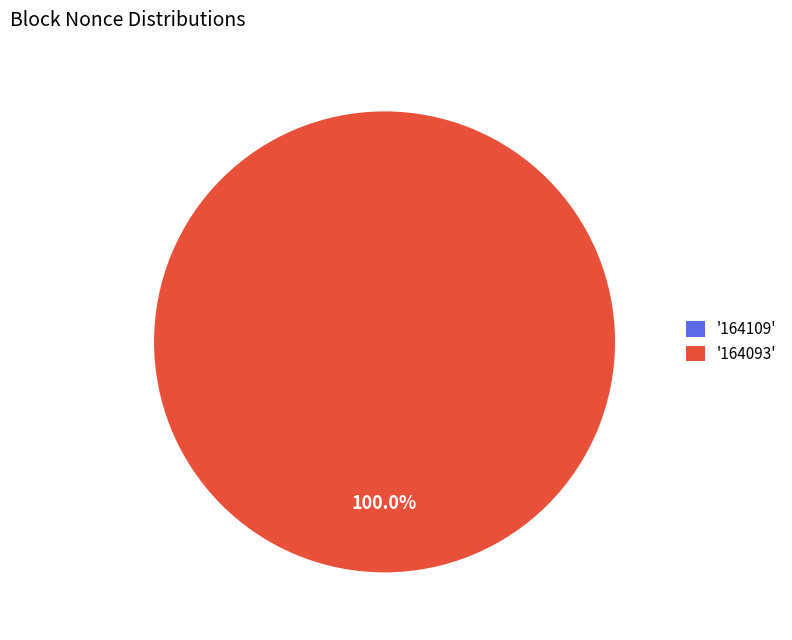

To the nearest percent, what is the average slice percentage?

50%